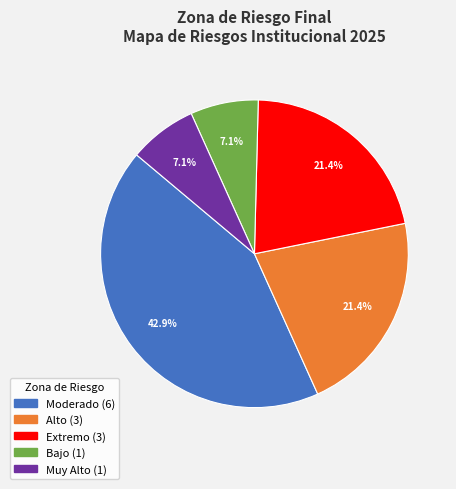

What portion of the pie excludes Moderado?

57.1%